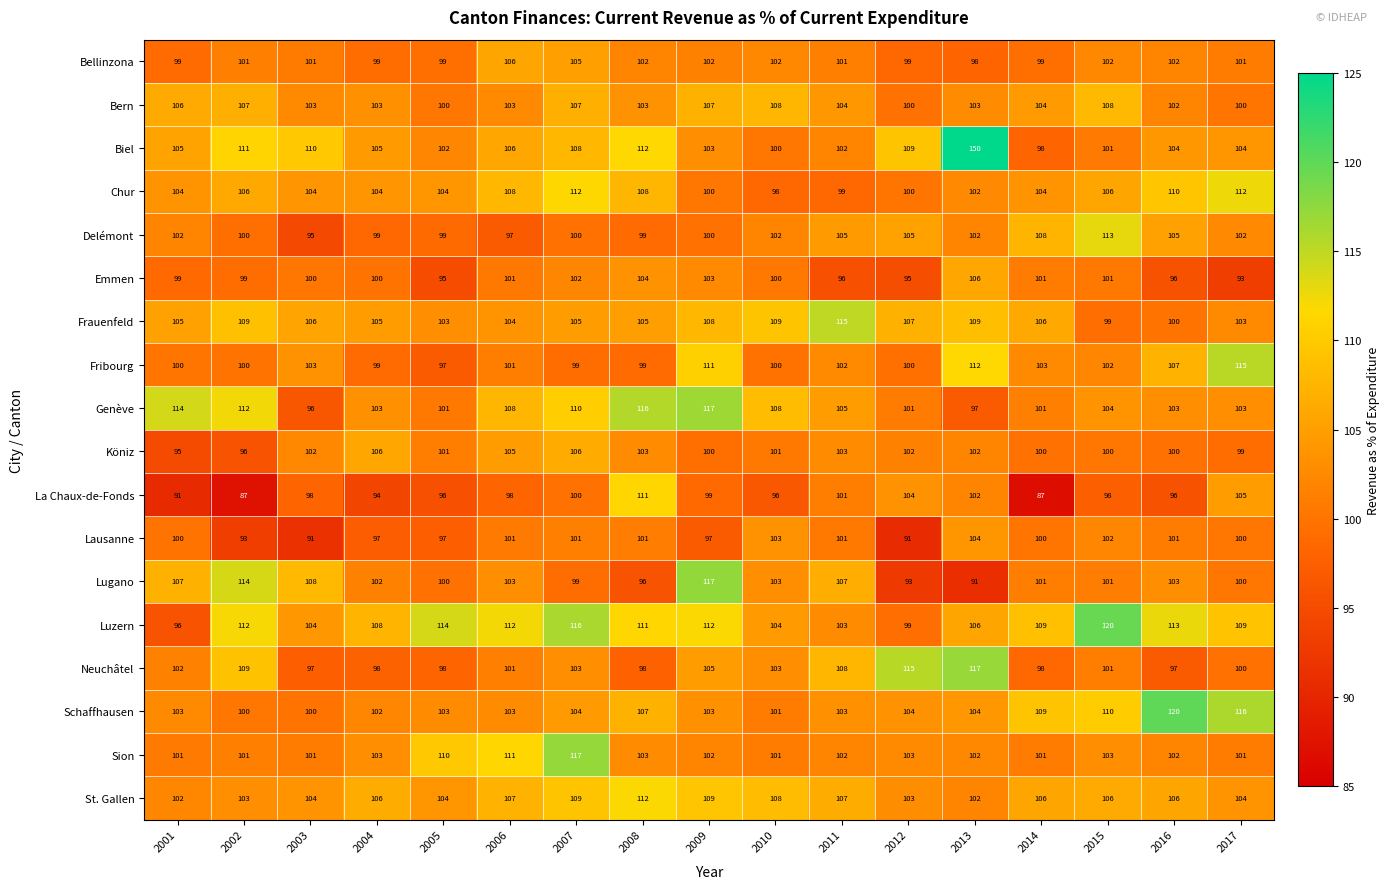

What is the approximate value of Sion at 2012, to the nearest 5?

105